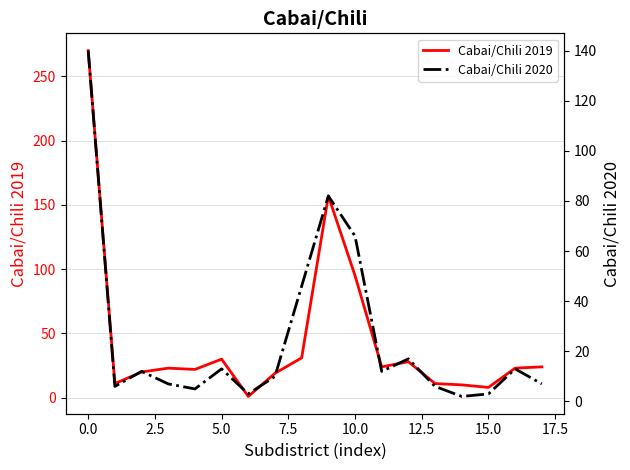

What are all the series names shown in the legend?

Cabai/Chili 2019, Cabai/Chili 2020